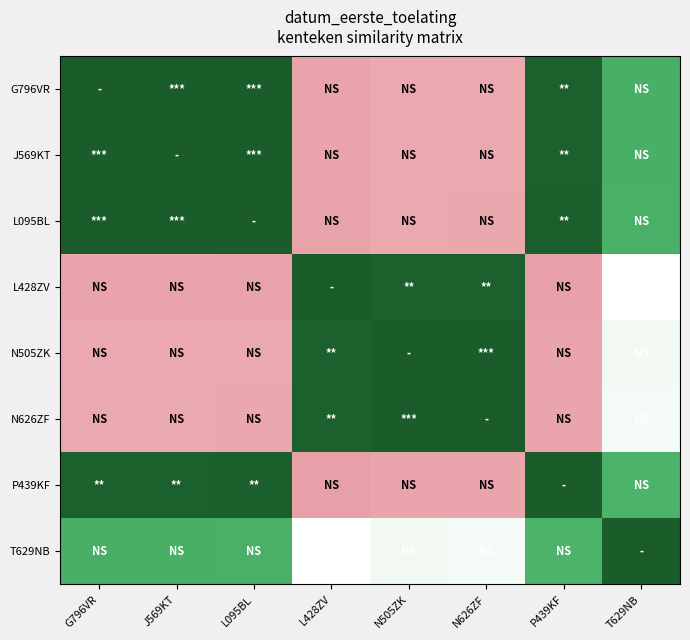

Which label corresponds to the largest value in the chart?

P439KF